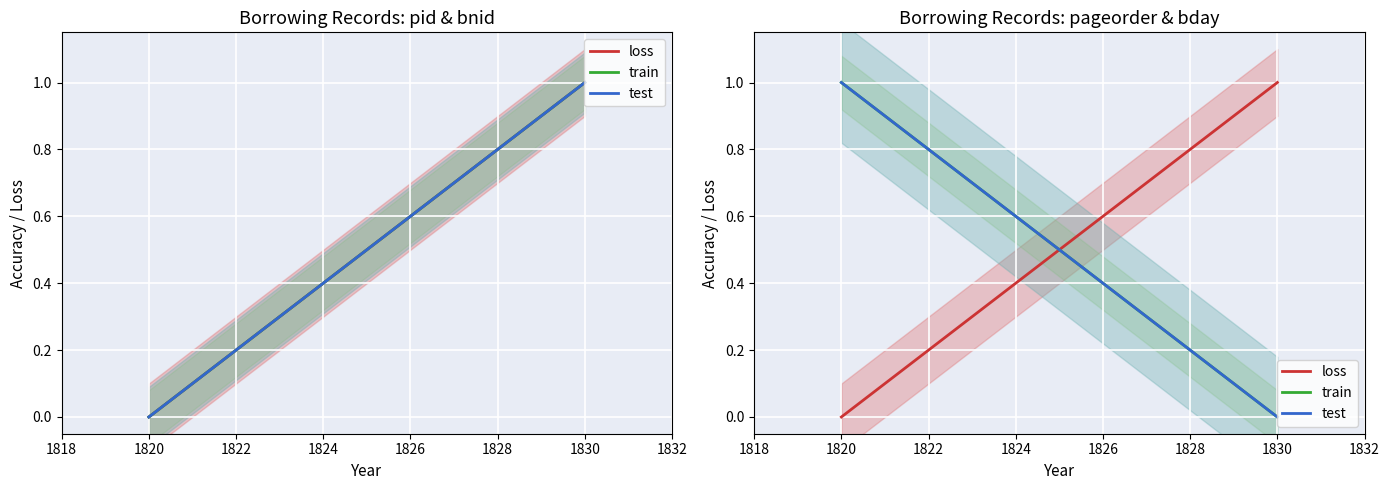

Which label corresponds to the largest value in the chart?

1830